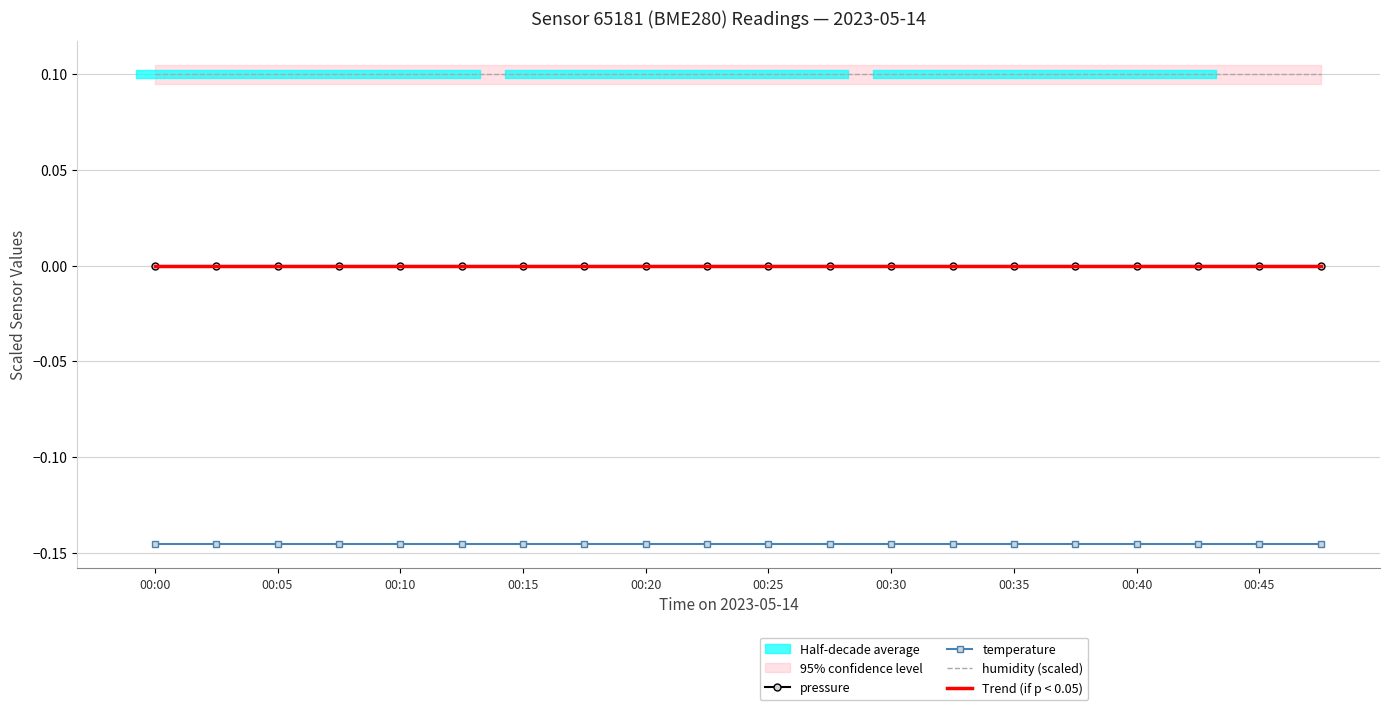

How many lines are shown in the chart?

4